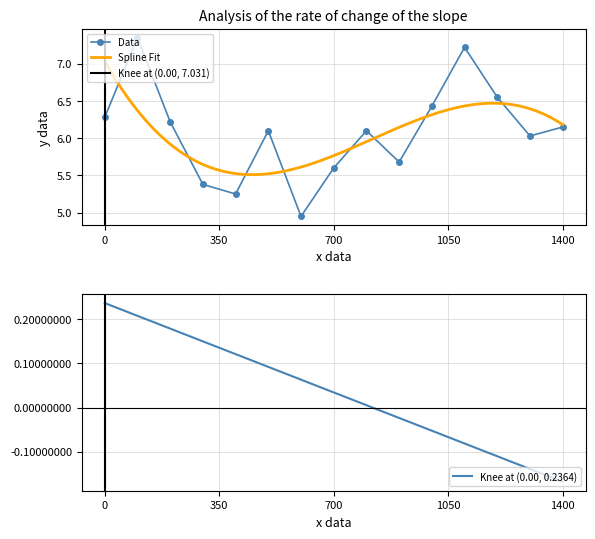

How many interior local valleys does the Data series have?

4